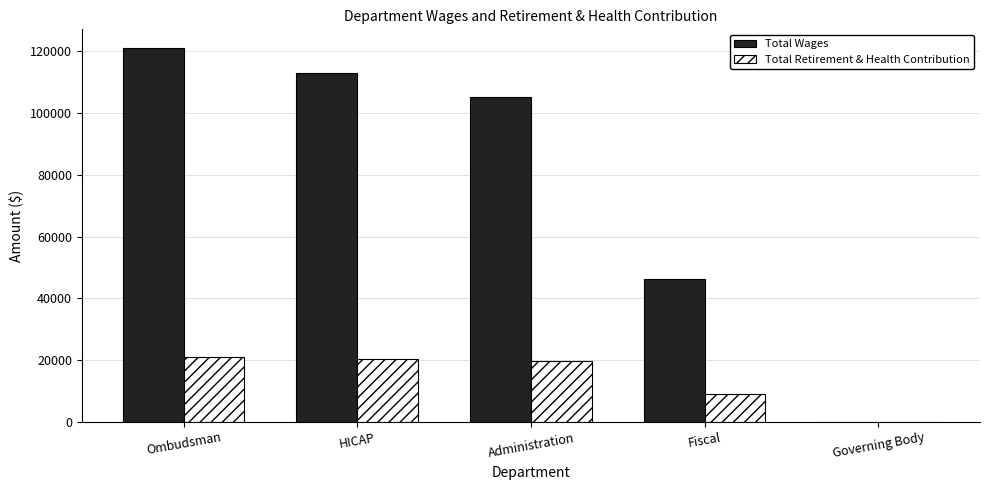

How many groups of bars are there?

5